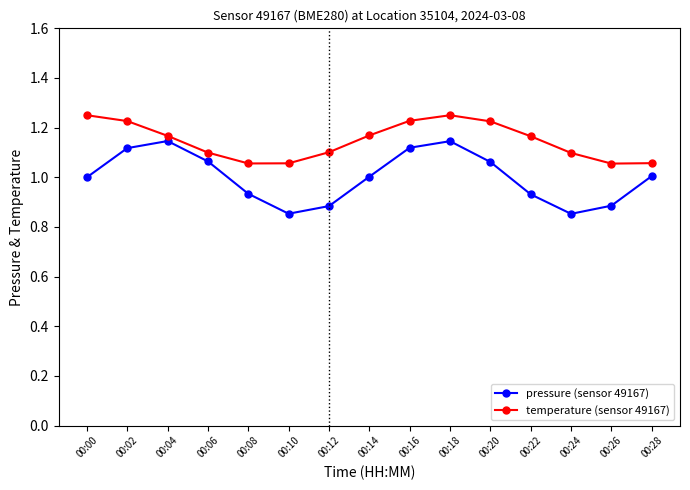

The value of temperature (sensor 49167) at 00:18 is 1.8. True or false?

False